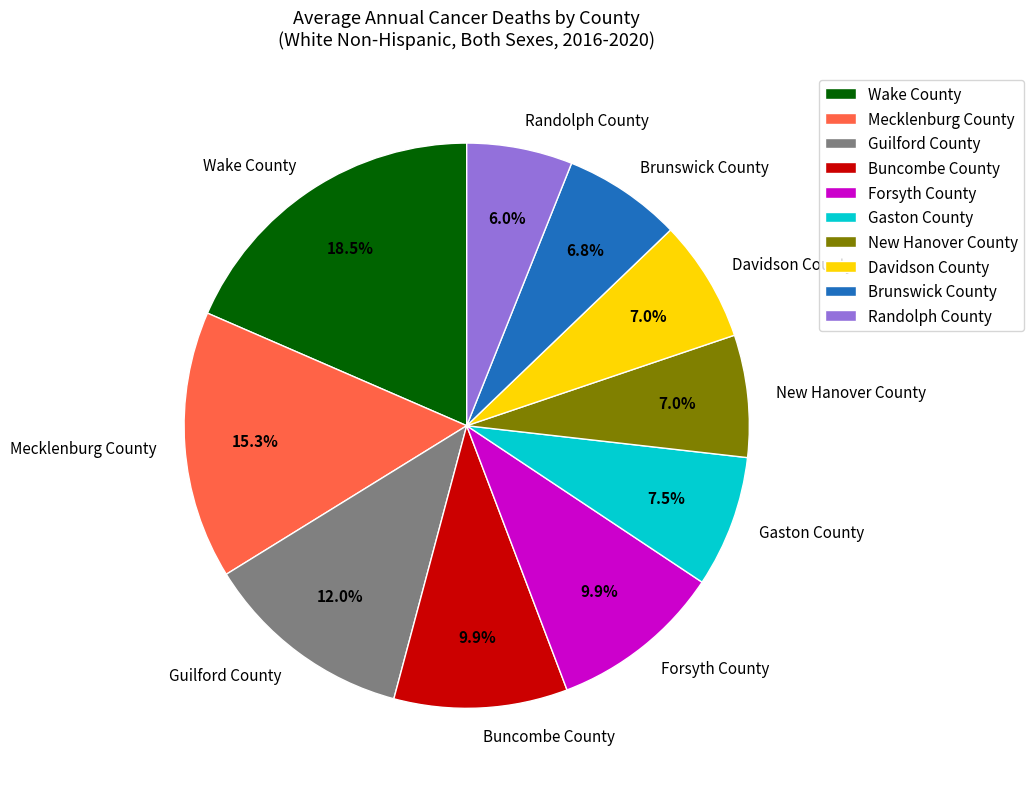

Which category has the smallest portion of the pie?

Randolph County